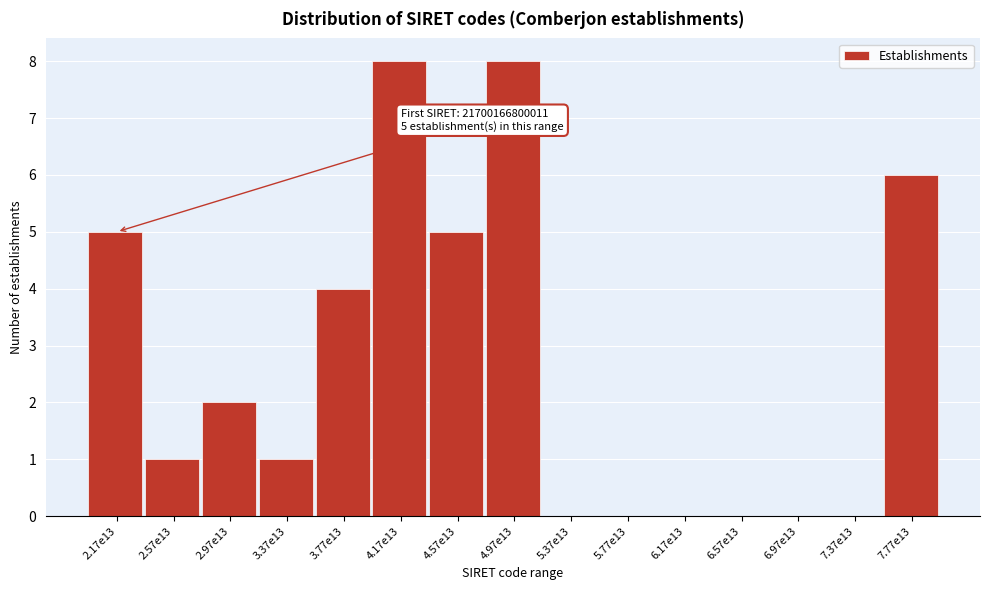

Reading right to left, what are all the values shown in this chart?

7.77e13=6	7.37e13=0	6.97e13=0	6.57e13=0	6.17e13=0	5.77e13=0	5.37e13=0	4.97e13=8	4.57e13=5	4.17e13=8	3.77e13=4	3.37e13=1	2.97e13=2	2.57e13=1	2.17e13=5